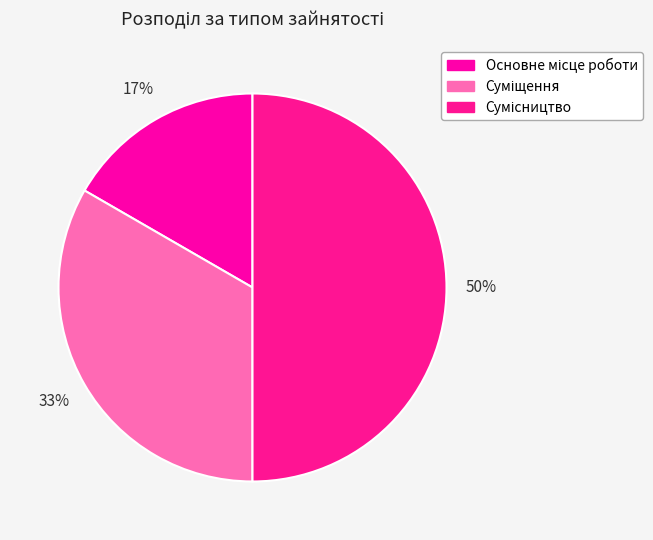

To the nearest percent, what is the difference between the largest and smallest slice percentages?

33%